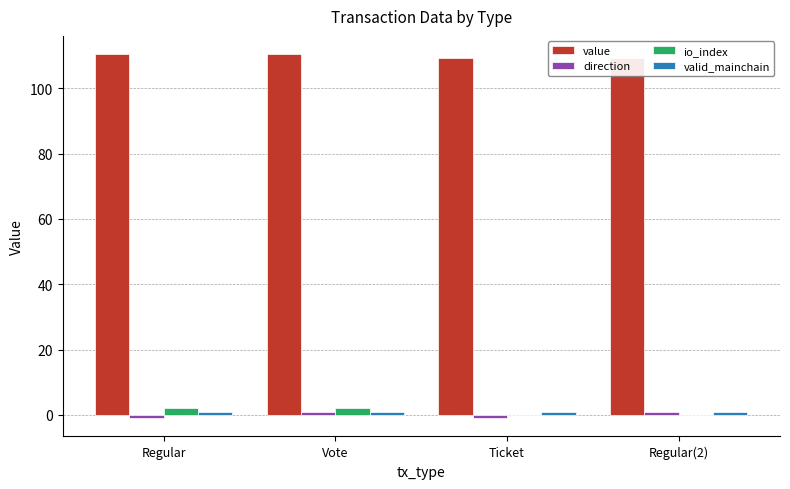

What position from the right is Regular?

4